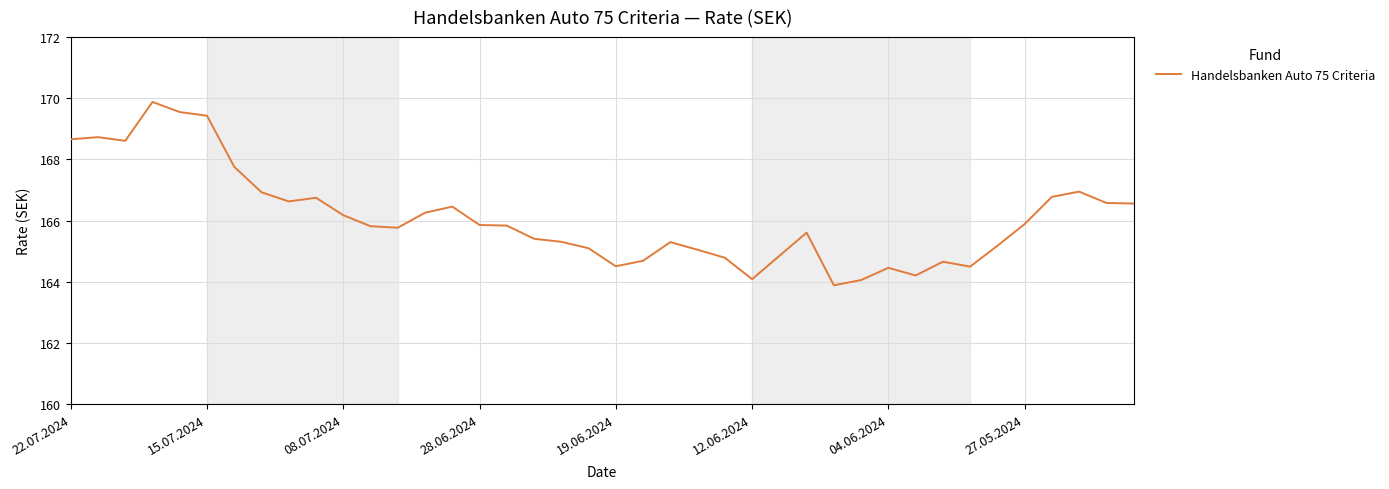

What is the average value?

166.1